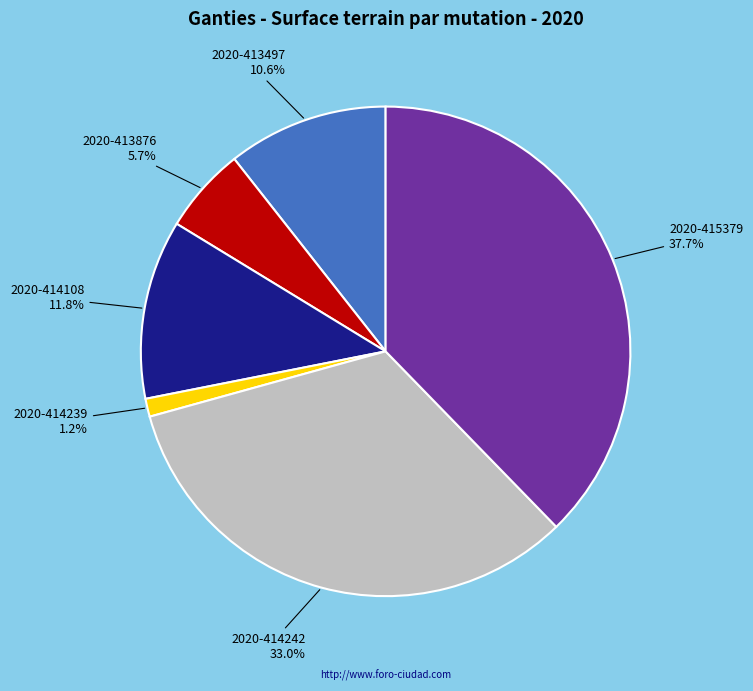

What is the ratio of the value at 2020-413497 to the value at 2020-415379?

0.3